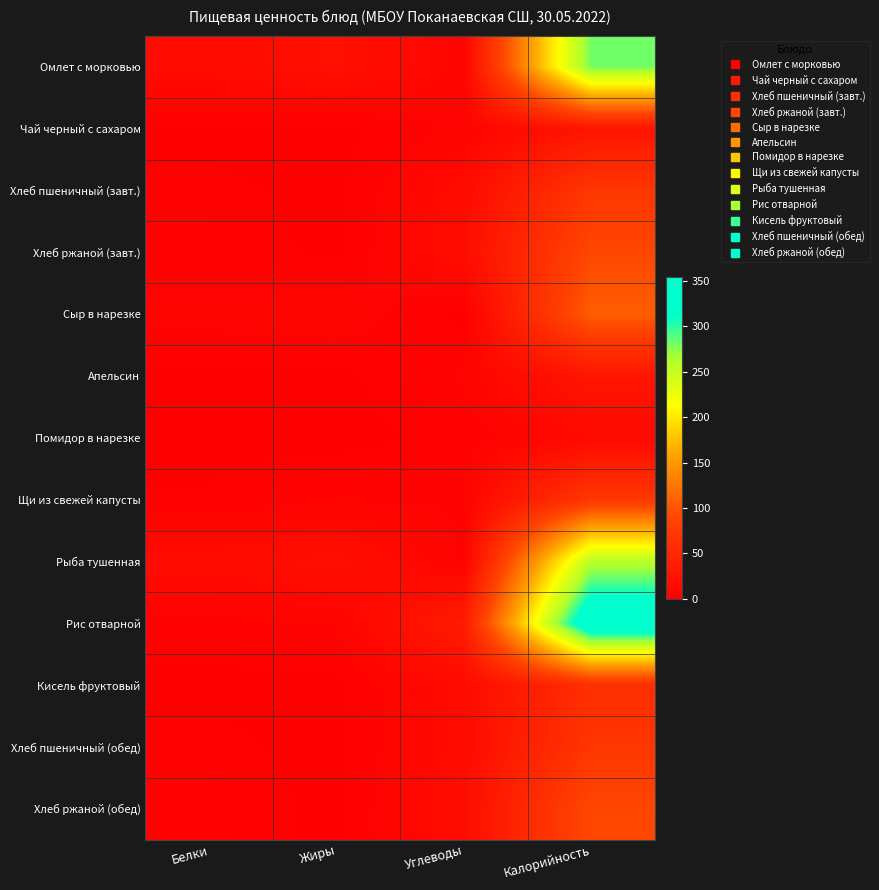

What is the total value across all series at Калорийность?

1522.0